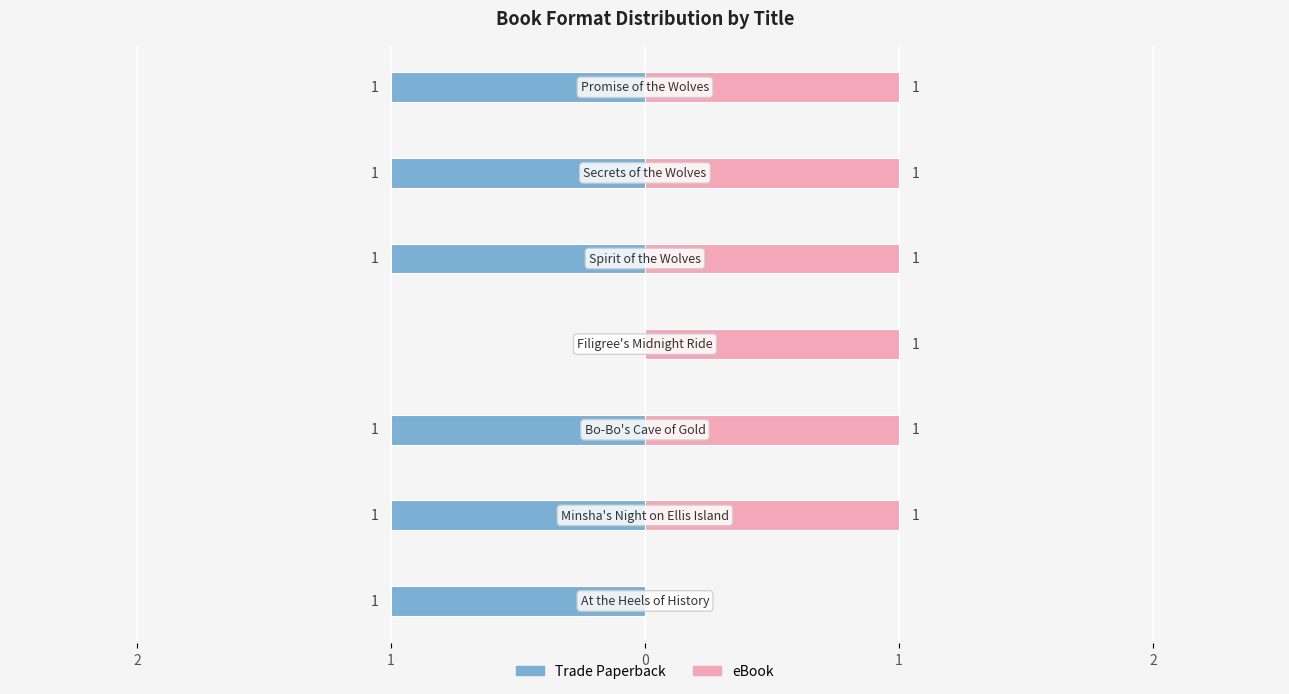

How many groups of bars are there?

7